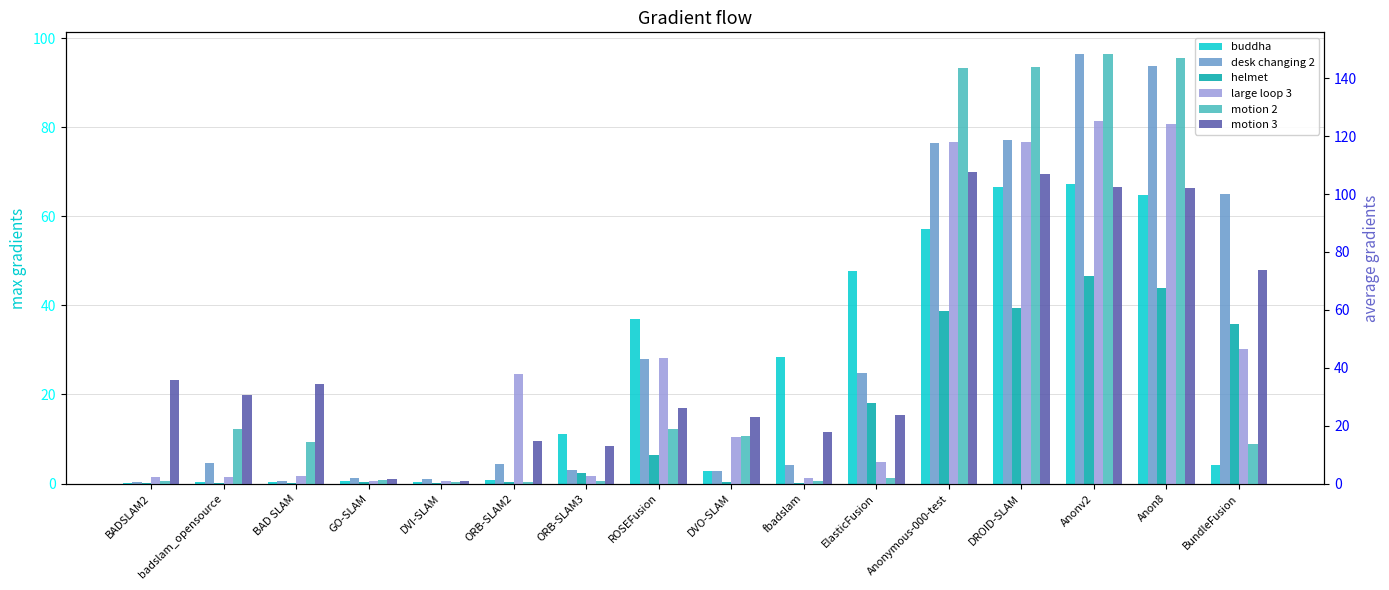

What is the average value of the large loop 3 series?

40.6